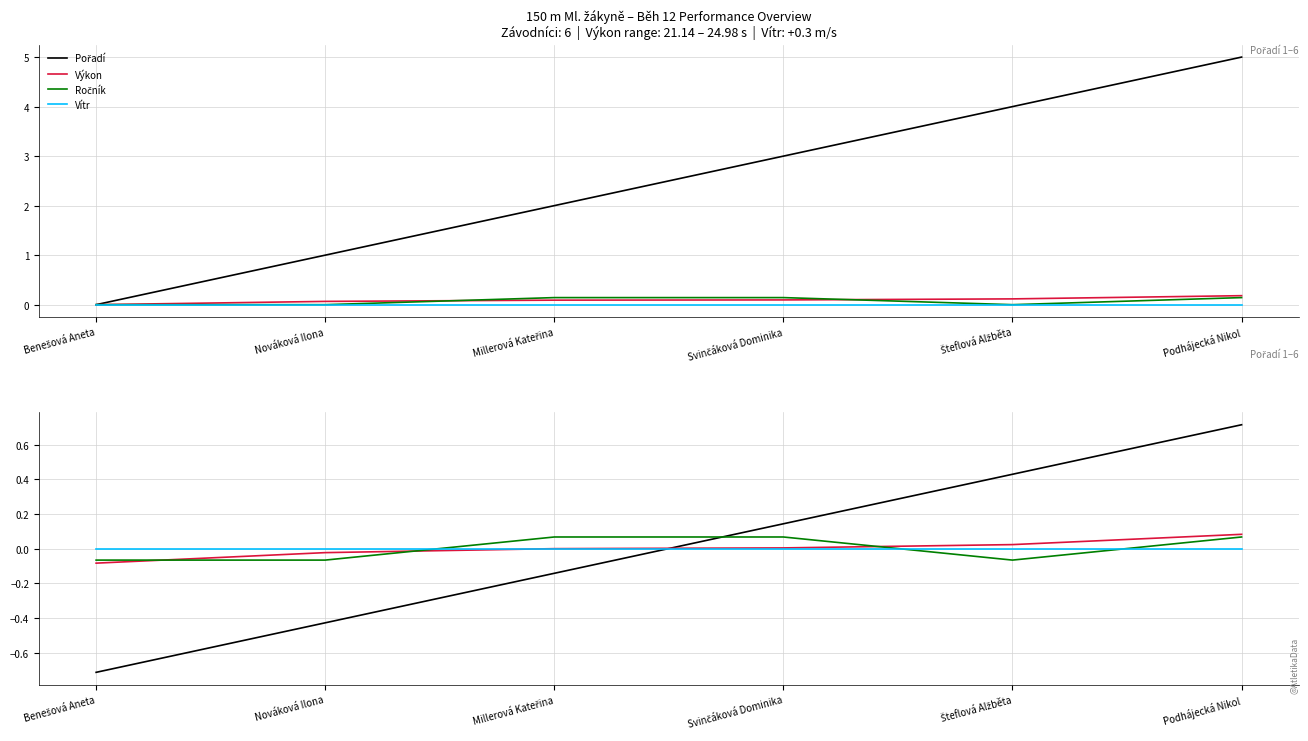

Which series has the widest spread of values?

Pořadí